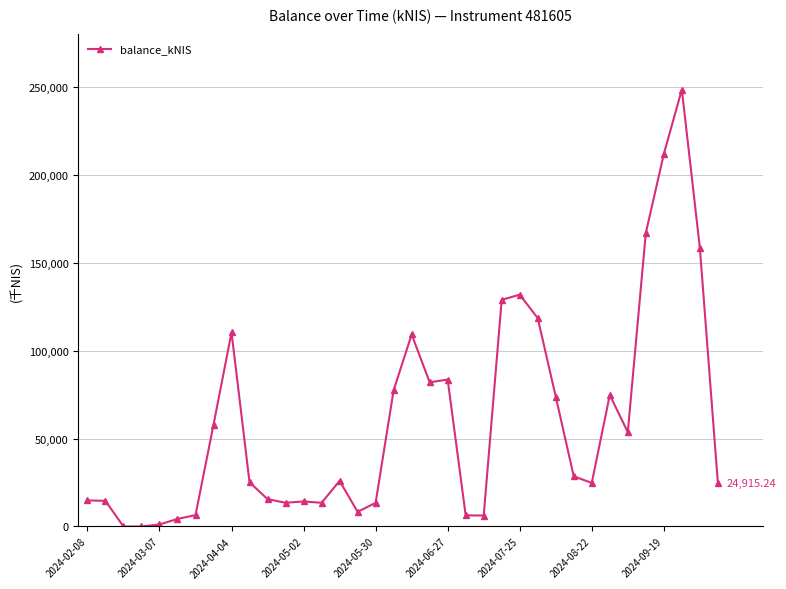

True or false: there are more than 0 points higher than both neighbors.

True